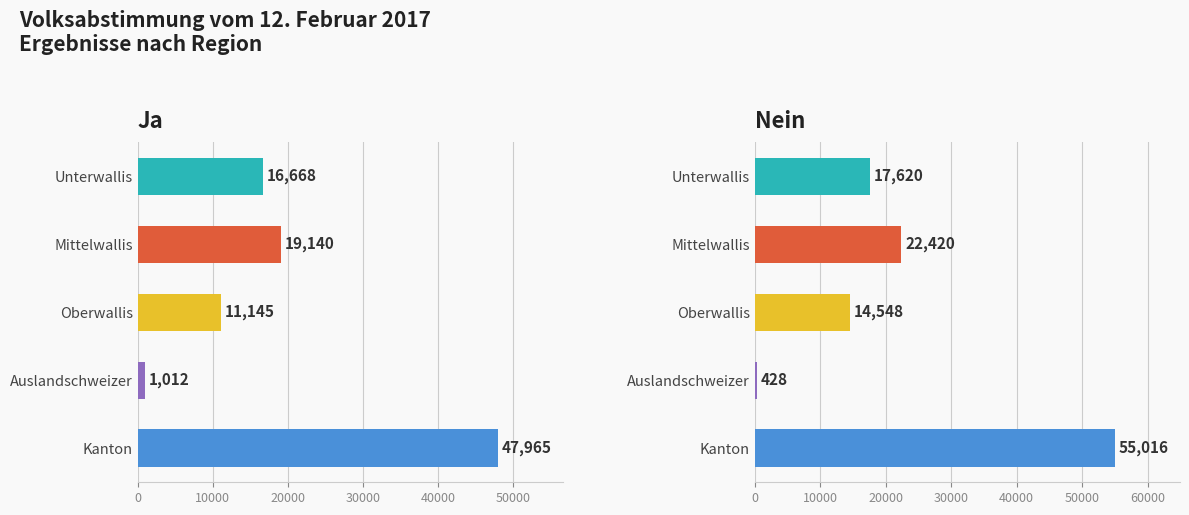

Between Oberwallis and Auslandschweizer, which series saw the biggest shift?

Nein